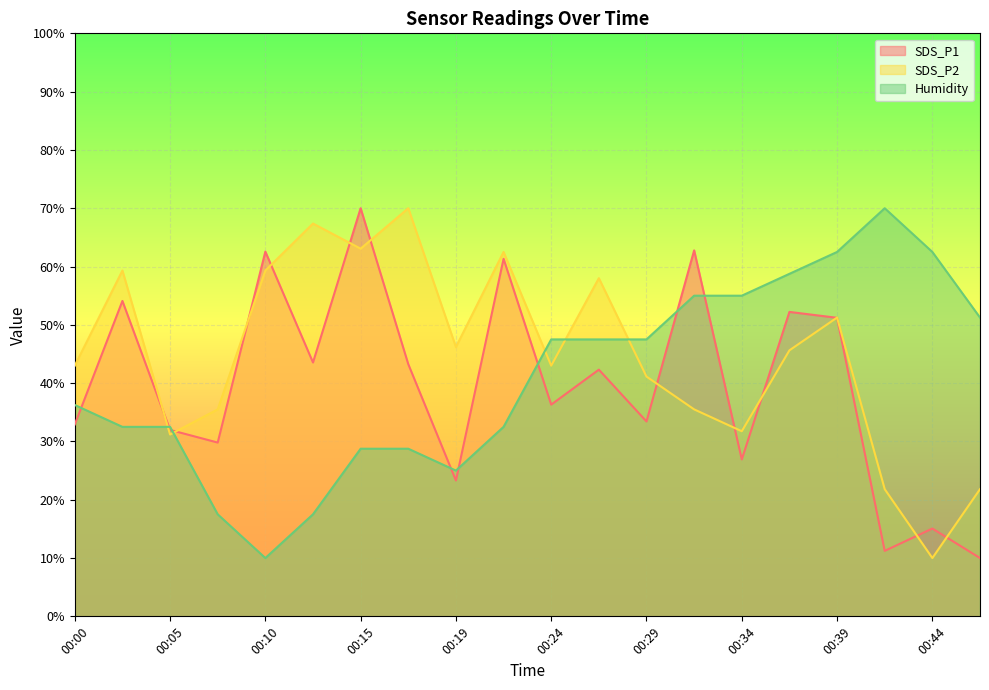

Between 00:27 and 00:46, which series saw the biggest shift?

SDS_P2